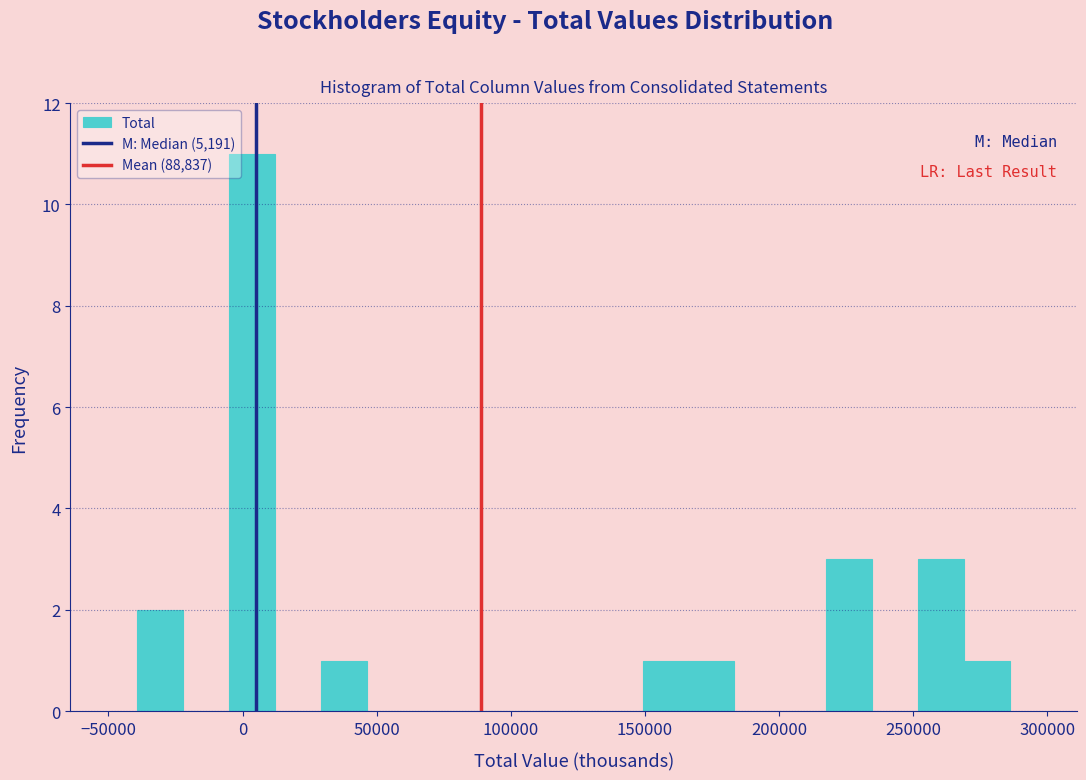

Around what value on the x-axis is the tallest bar? Give the approximate position of its centre, as read against the axis.

5000